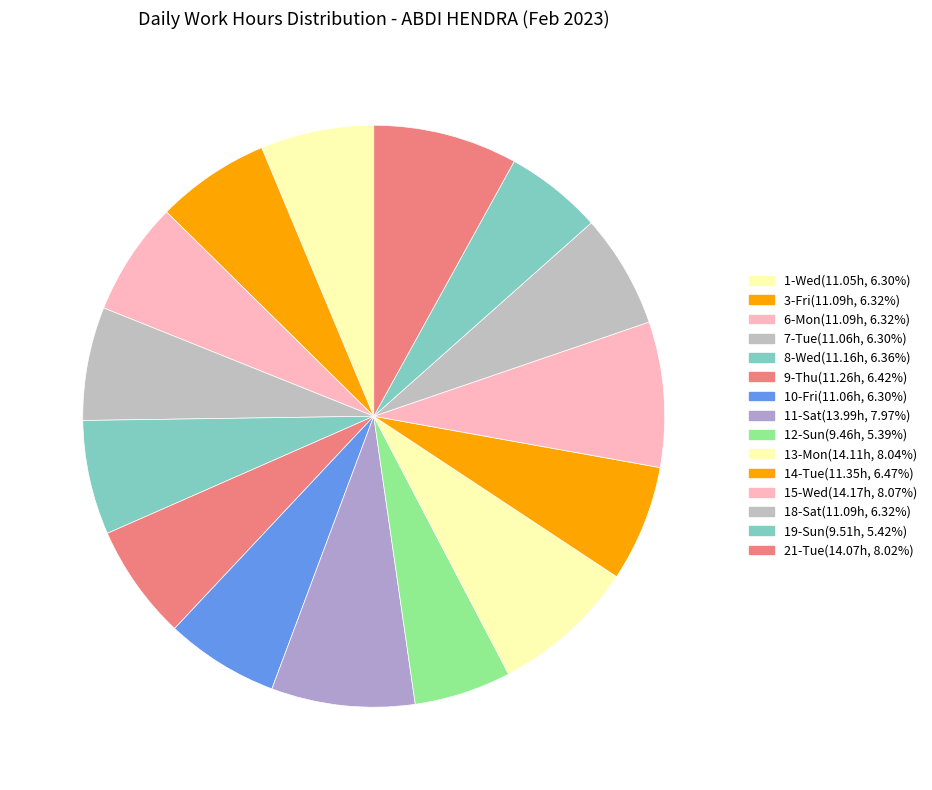

Rank the categories by value from lowest to highest.

12-Sun, 19-Sun, 1-Wed, 7-Tue, 10-Fri, 3-Fri, 6-Mon, 18-Sat, 8-Wed, 9-Thu, 14-Tue, 11-Sat, 21-Tue, 13-Mon, 15-Wed